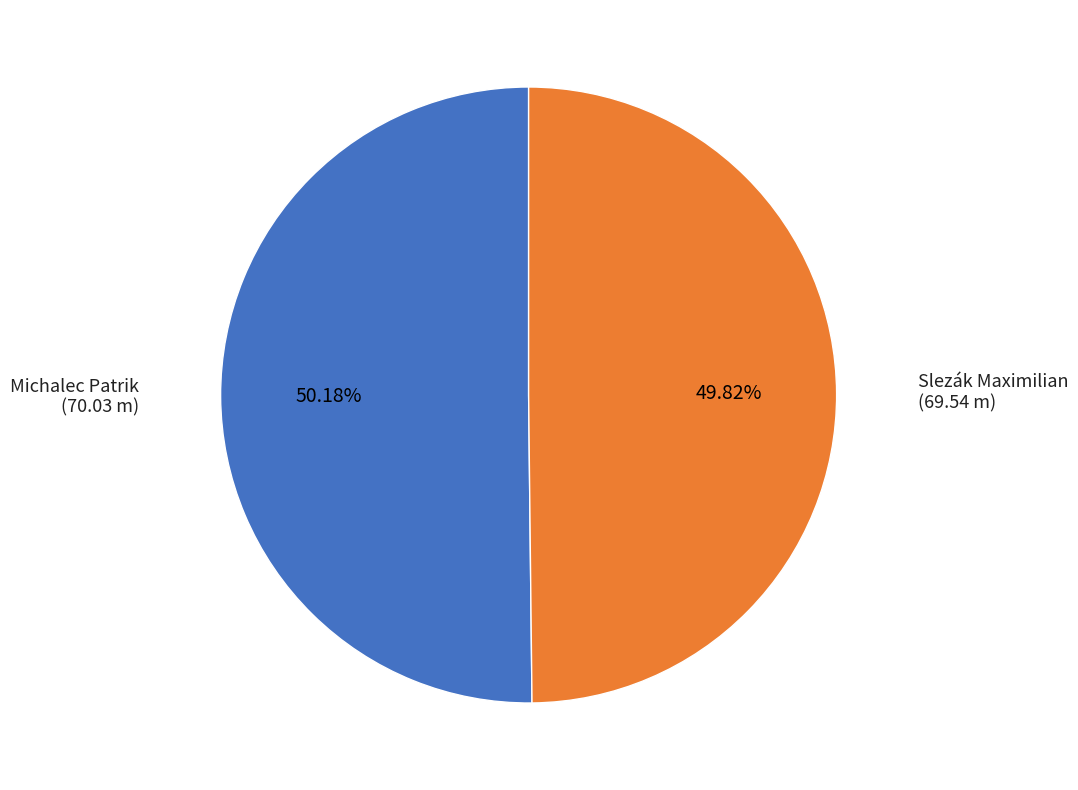

What is the total percentage of Michalec Patrik and Slezák Maximilian?

100.0%